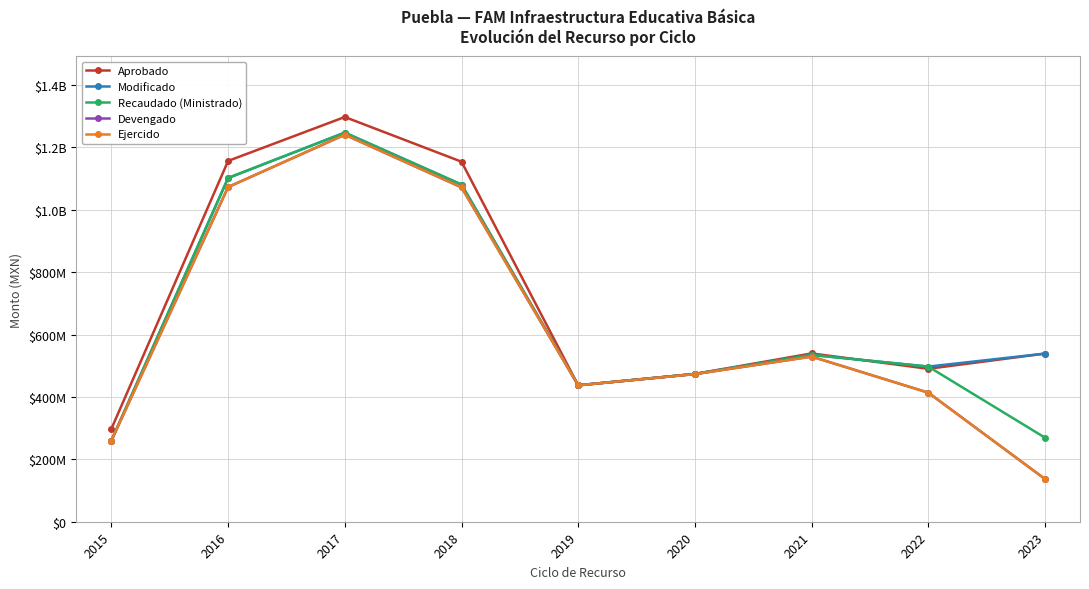

Does the chart have visible grid lines?

Yes